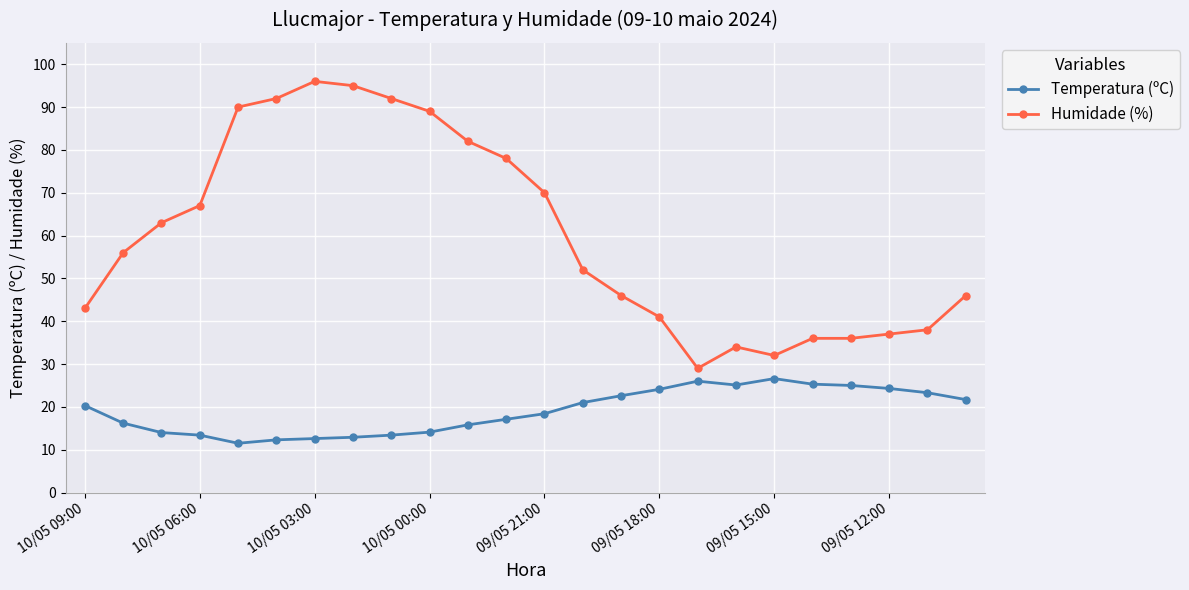

Which series has the largest total across all categories?

Humidade (%)